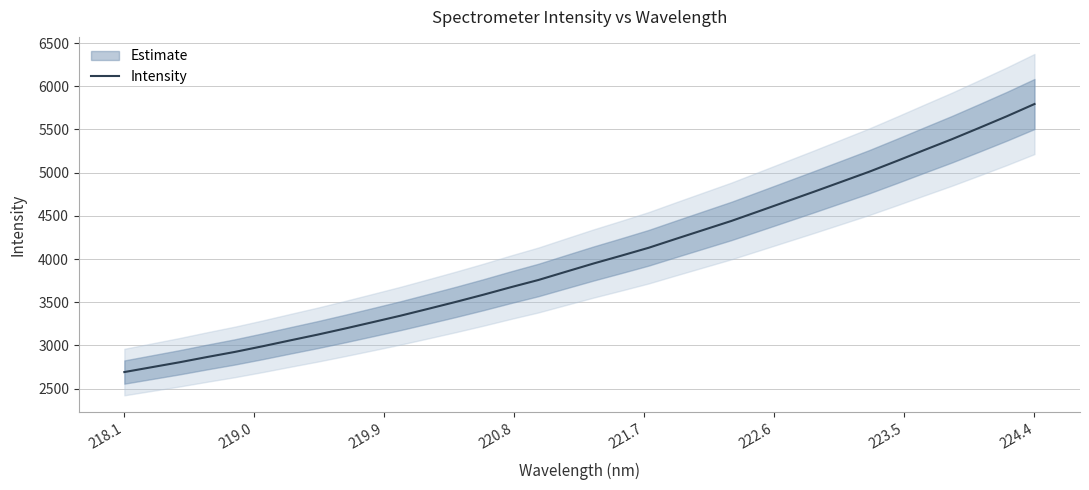

True or false: there are more than 2 points higher than both neighbors.

False